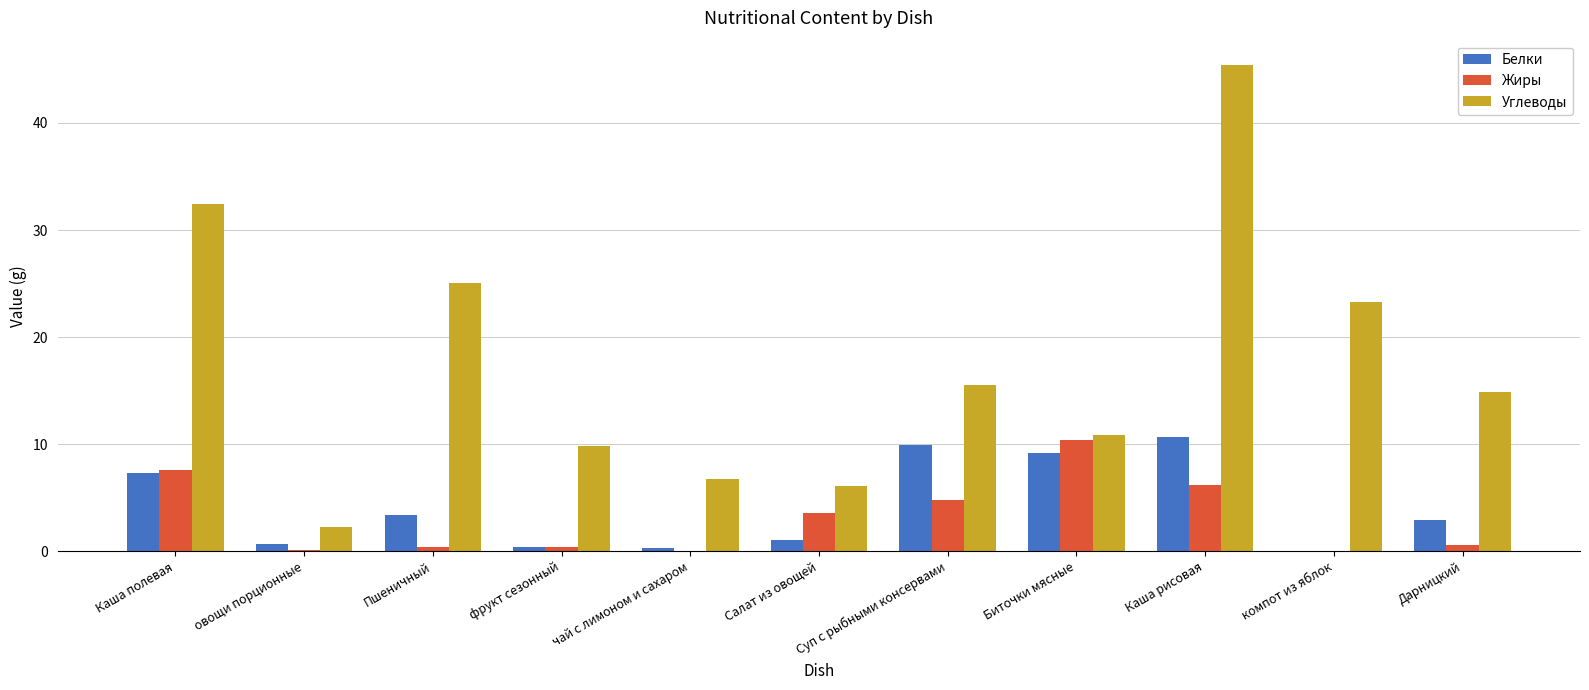

What is the highest value of the Белки series?

10.6